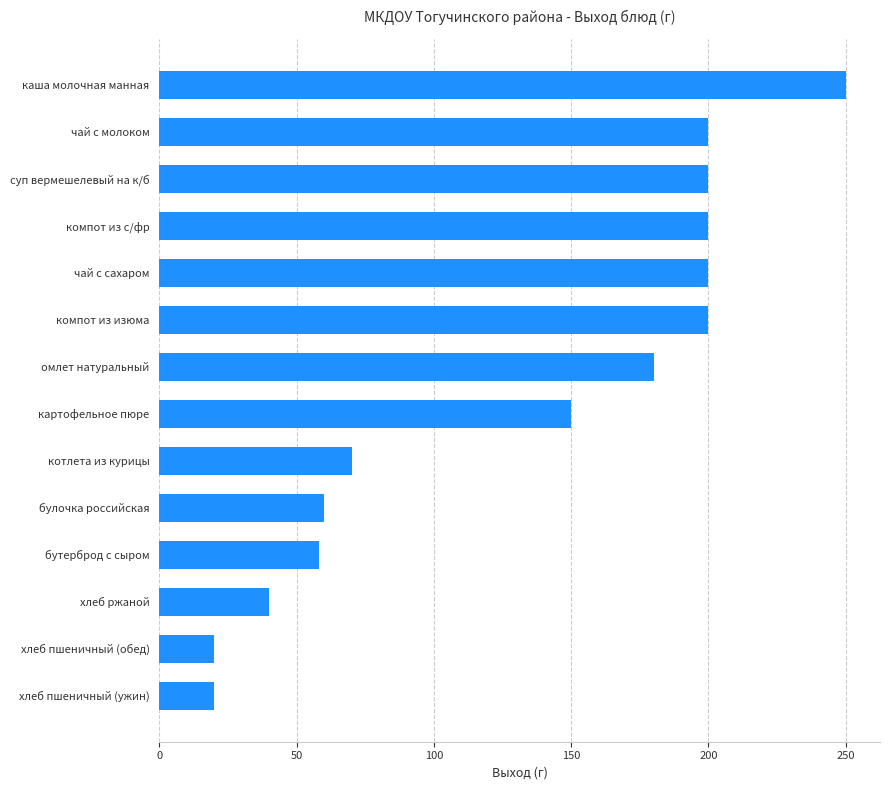

How many data points does each series have?

14